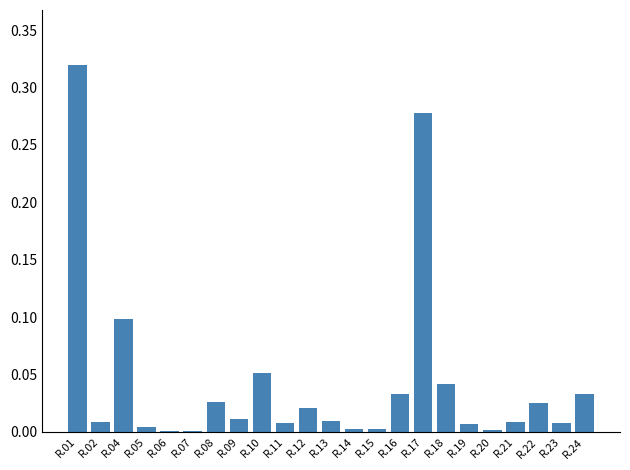

What is the sum of all values?

1.0